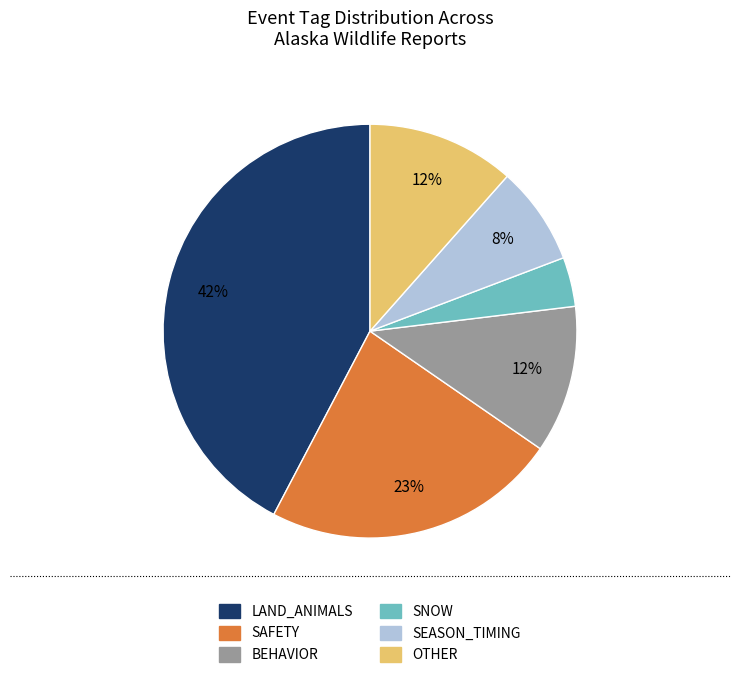

Count the number of slices in the pie.

6